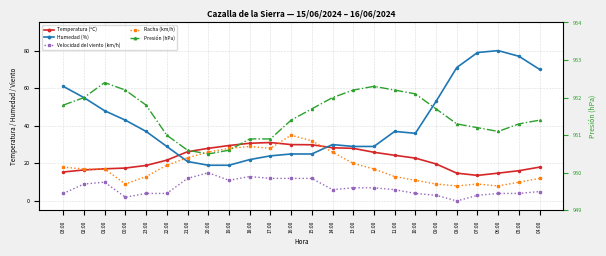

At which category does Humedad (%) reach its first local valley?

10:00